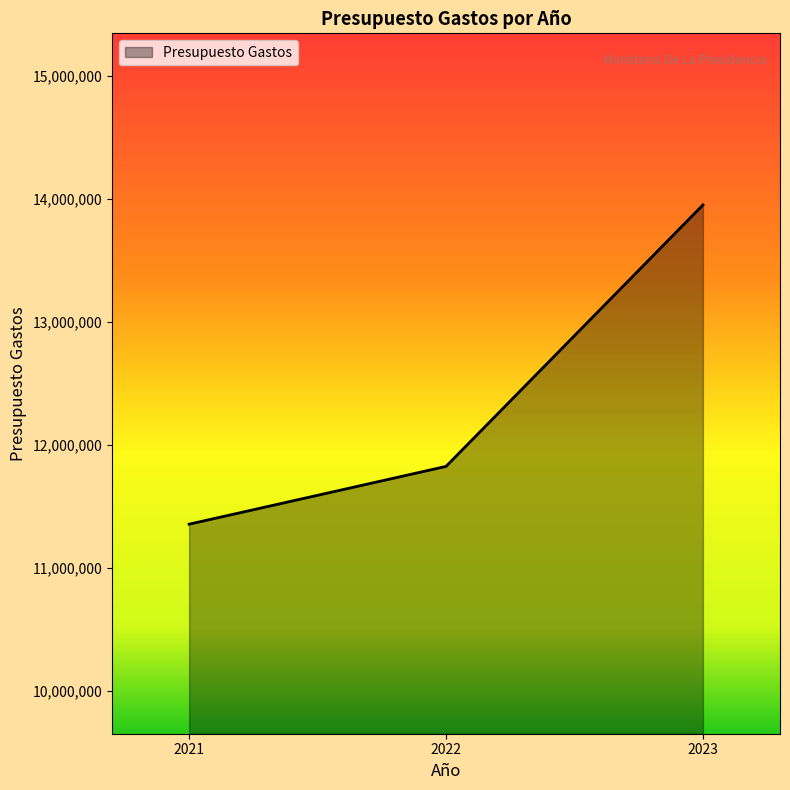

The value at 2022 is 11826300. True or false?

True